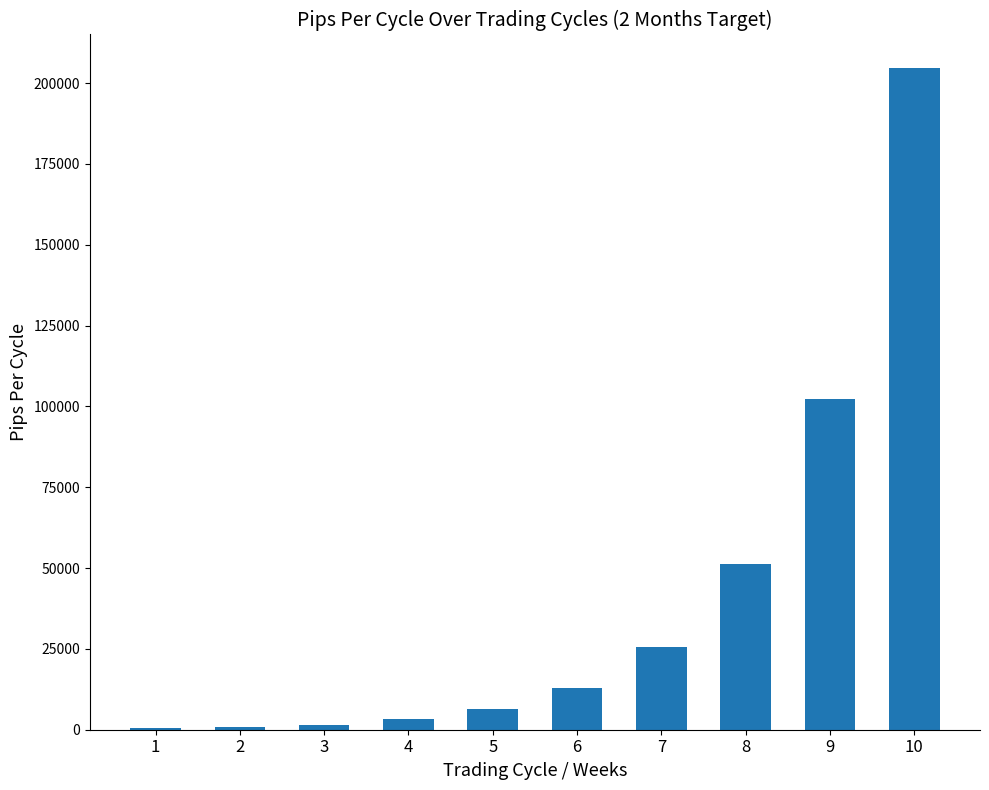

Is it true that the value at 10 is 204800?

True